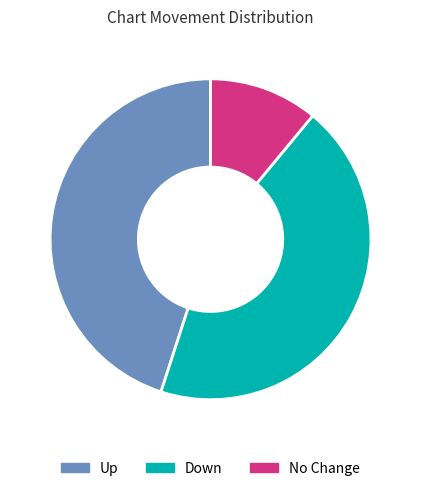

How many segments does this pie chart have?

3